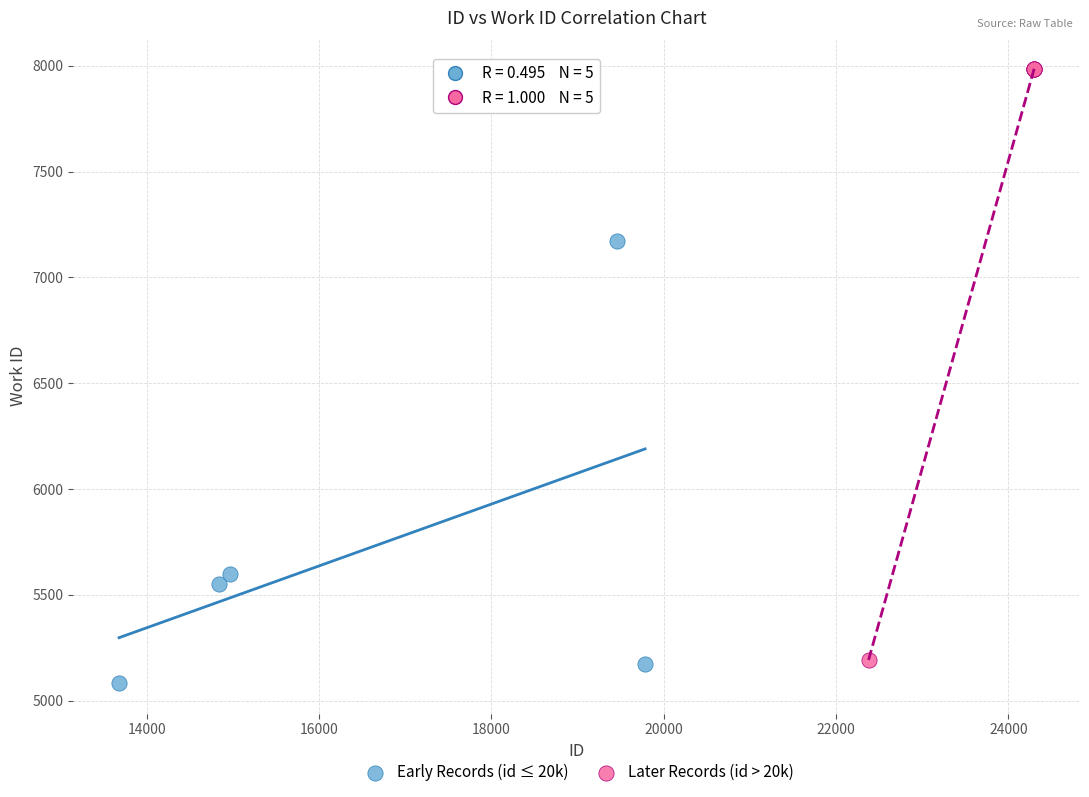

What are all the series names shown in the legend?

Early Records (id ≤ 20k), Later Records (id > 20k)